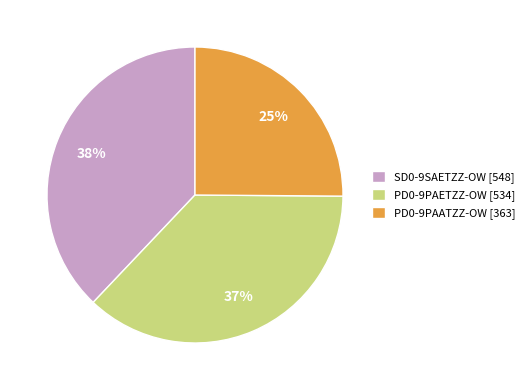

True or false: SD0-9SAETZZ-OW accounts for 38% of the total.

True